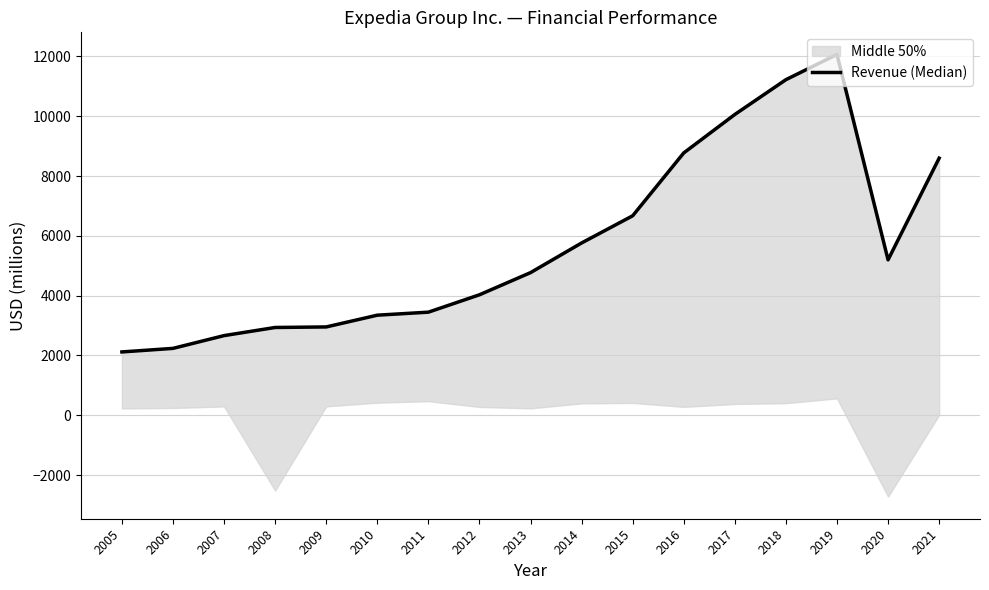

Reading left to right, what are all the values shown in this chart?

2005=2119	2006=2238	2007=2665	2008=2937	2009=2955	2010=3348	2011=3449	2012=4030	2013=4771	2014=5763	2015=6672	2016=8774	2017=10060	2018=11223	2019=12067	2020=5199	2021=8598